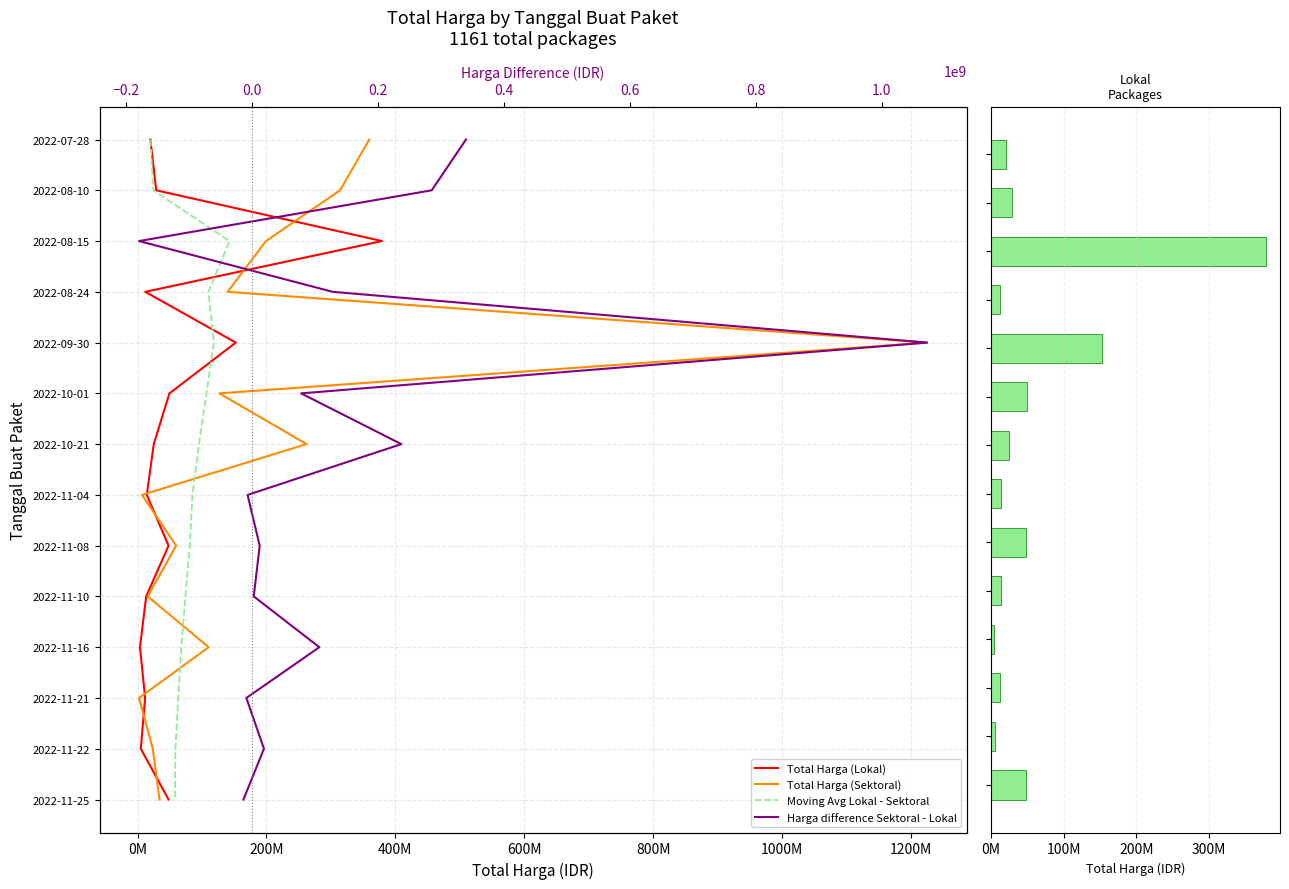

What are all the series names shown in the legend?

Total Harga (Lokal), Total Harga (Sektoral), Moving Avg Lokal - Sektoral, Harga difference Sektoral - Lokal